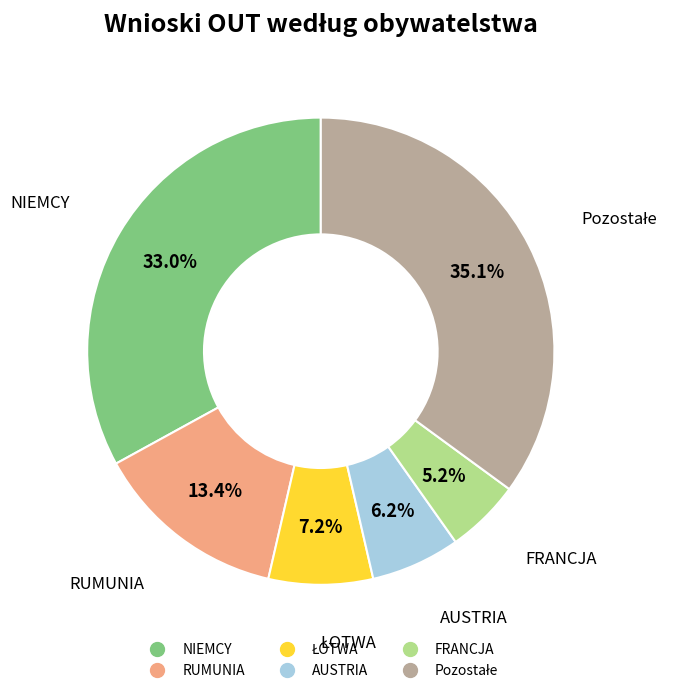

Is the sum of RUMUNIA and NIEMCY greater than half?

No